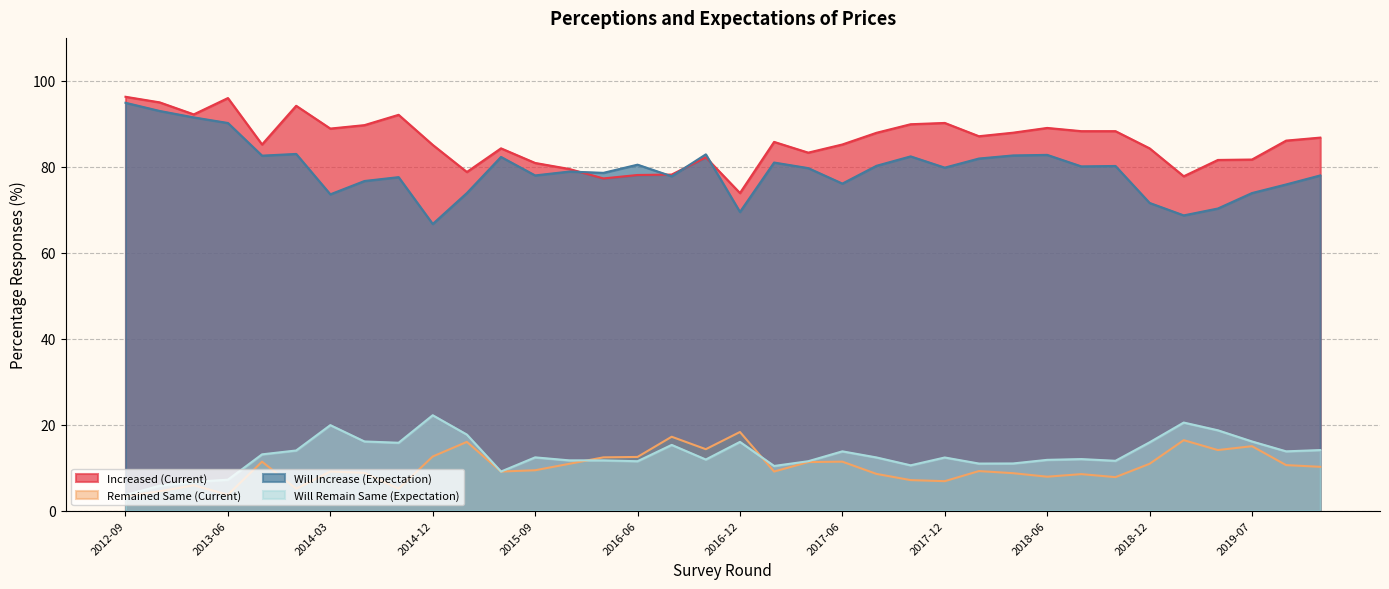

Which label corresponds to the smallest value in the chart?

2012-09